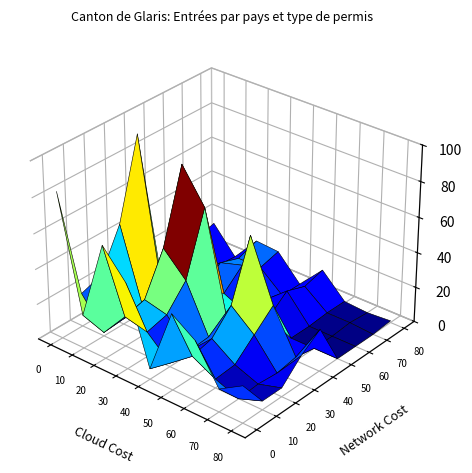

What is the difference between the maximum and minimum values in the Autriche series?

19